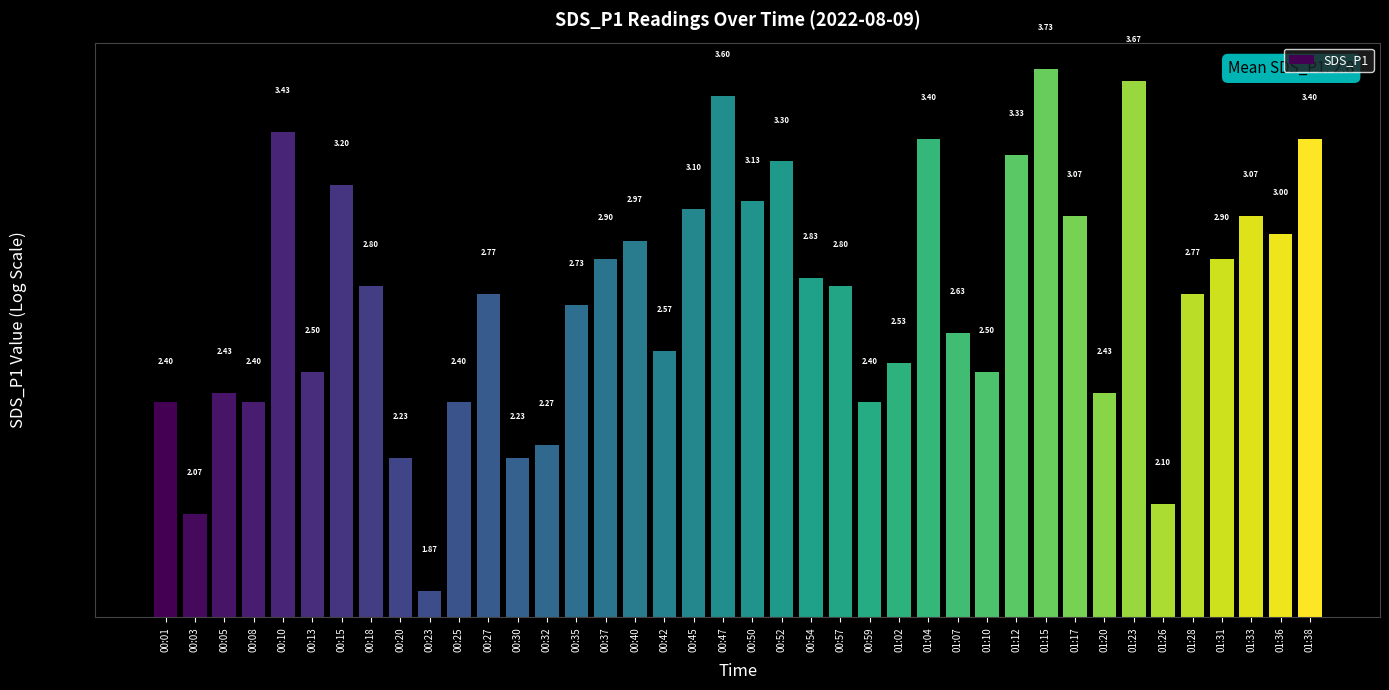

Approximately how many times larger is the value at 00:45 compared to 01:33?

1.0